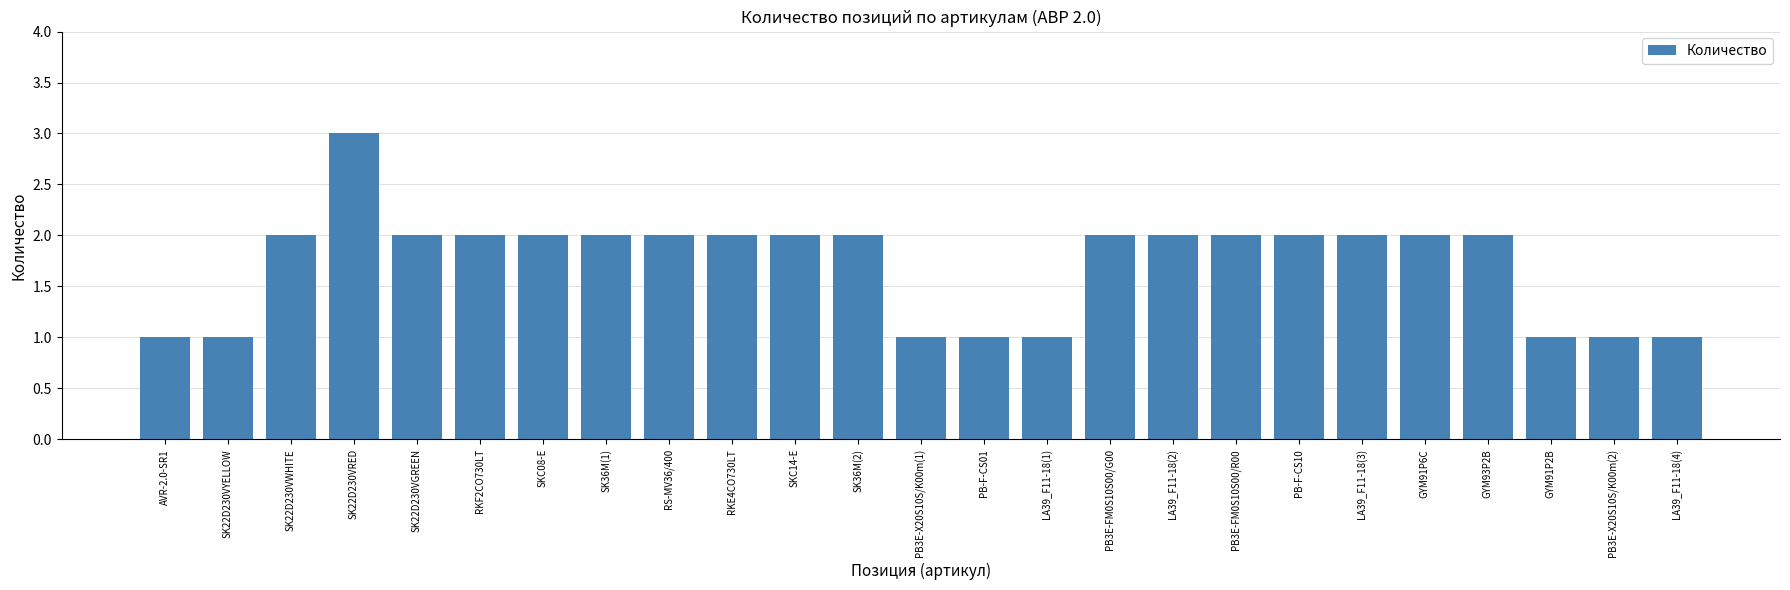

Reading left to right, list all the values displayed in this chart.

1	1	2	3	2	2	2	2	2	2	2	2	1	1	1	2	2	2	2	2	2	2	1	1	1